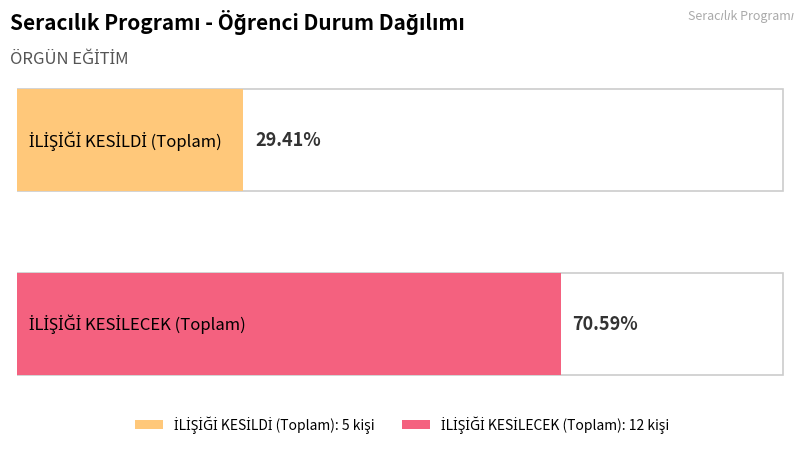

Reading left to right, extract all data points from this chart.

İLİŞİĞİ KESİLDİ: SERACILIK PROGRAMI - ÖRGÜN=5	1=5
İLİŞİĞİ KESİLECEK: SERACILIK PROGRAMI - ÖRGÜN=12	1=12